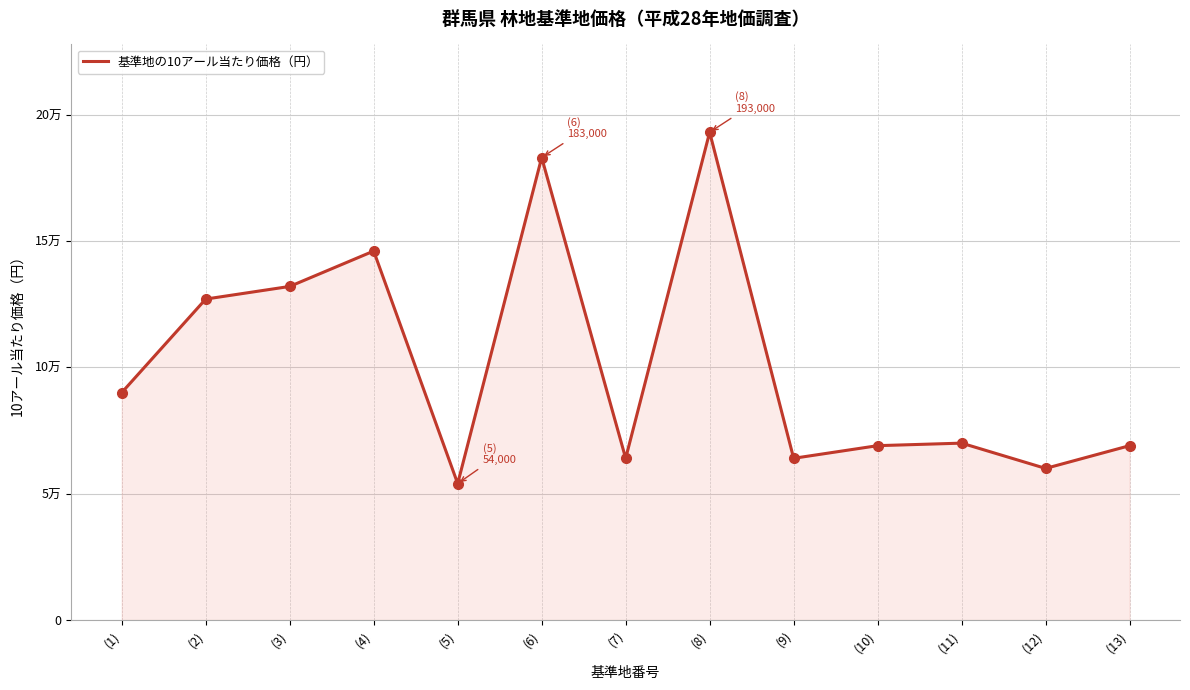

How many interior local valleys (lower than both neighbors) does the data have?

4